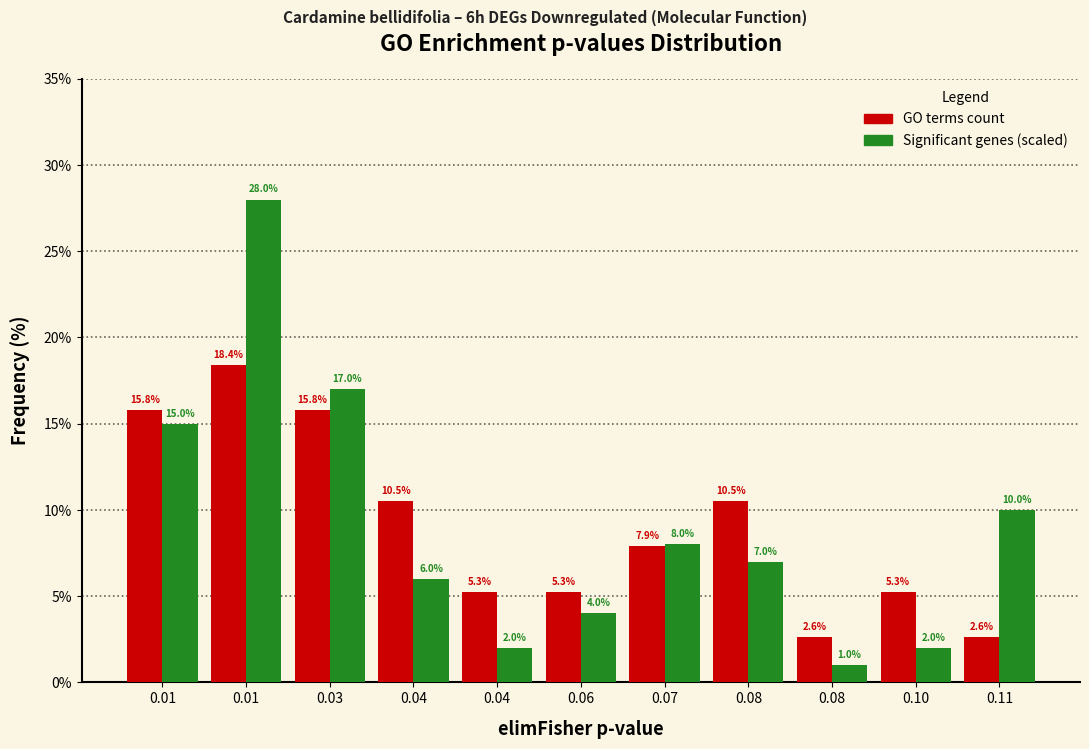

How many values in the GO terms count series exceed 7?

6